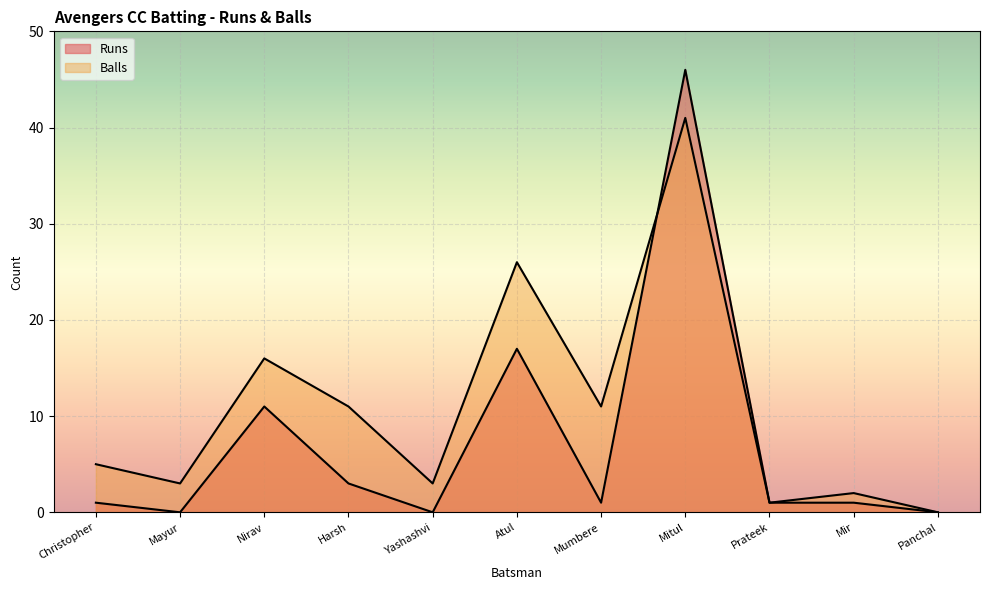

How many lines are shown in the chart?

2